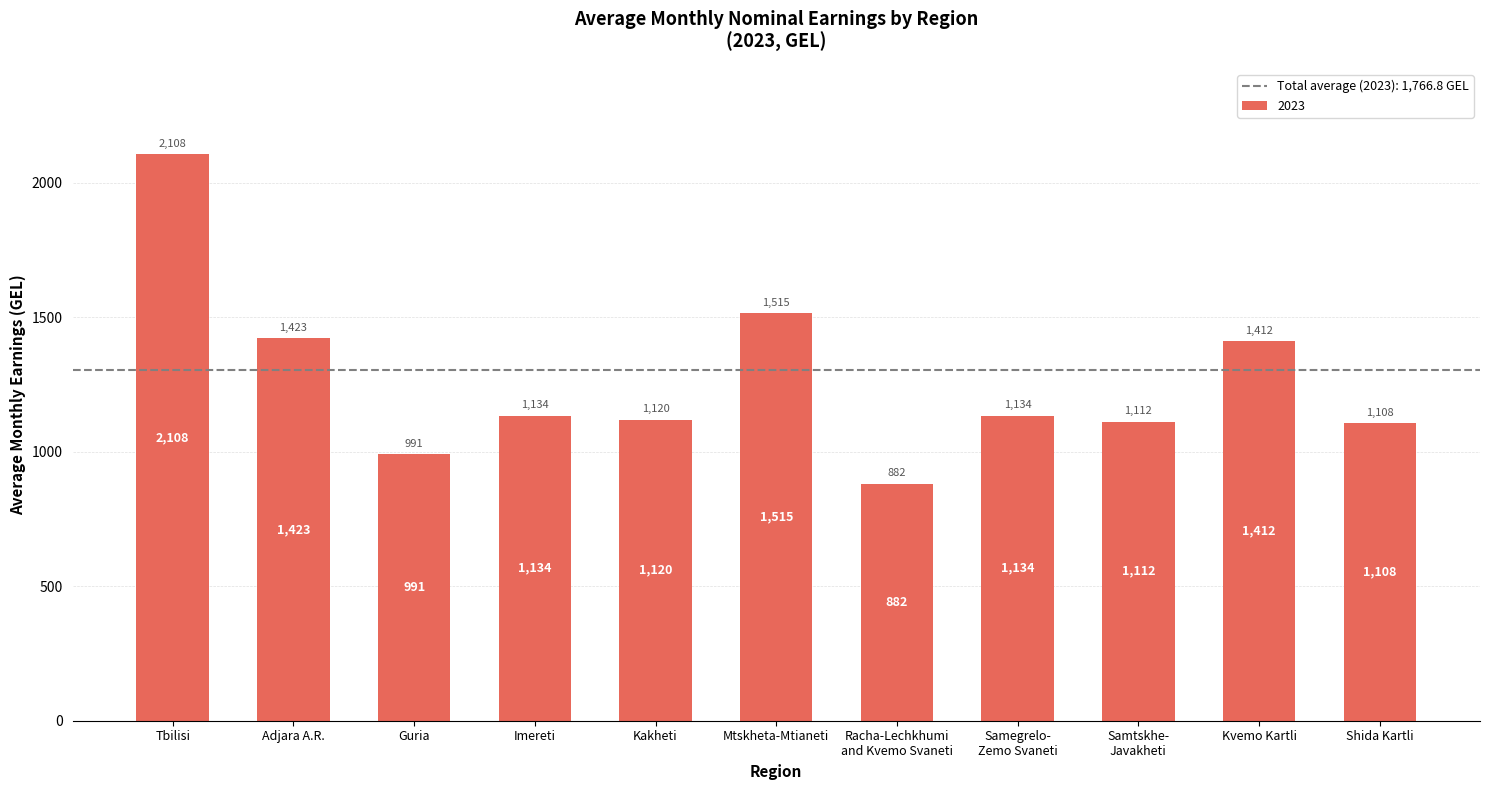

The chart shows a value of 2024.1 at Kvemo Kartli. True or false?

False